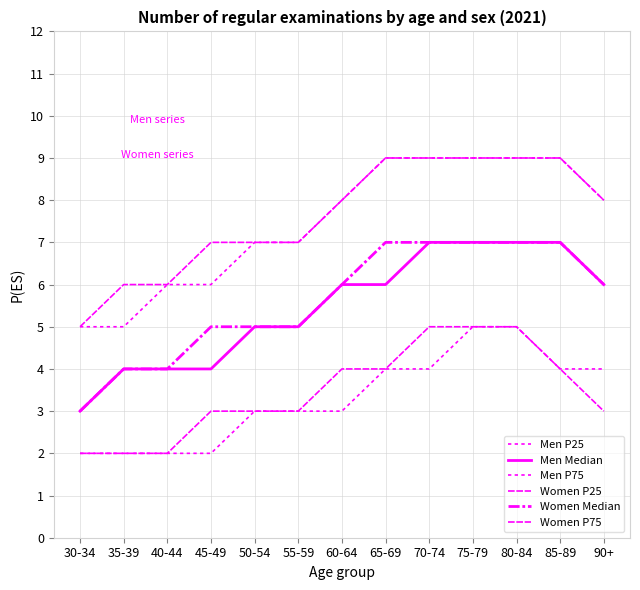

What is the minimum value shown in the chart?

2